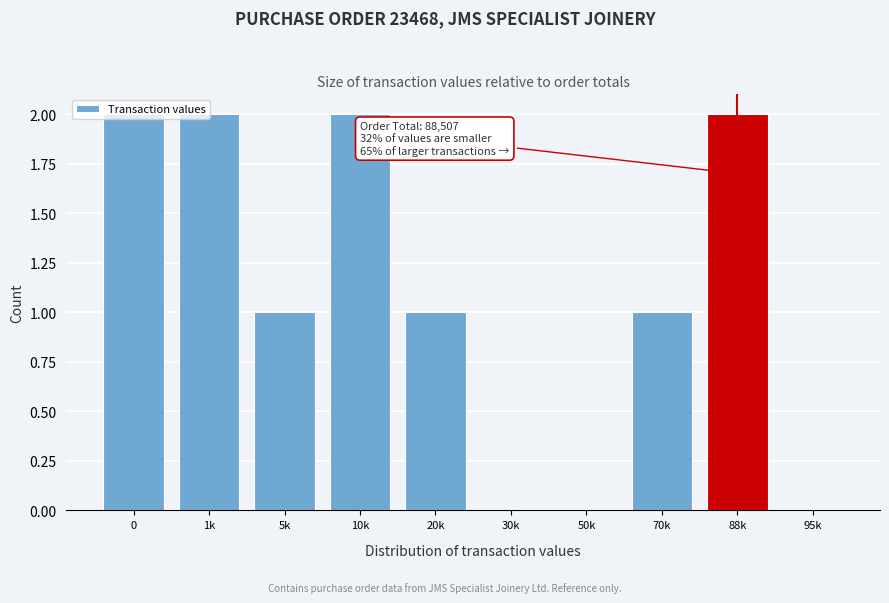

The chart shows a value of 2 at 5k. True or false?

False